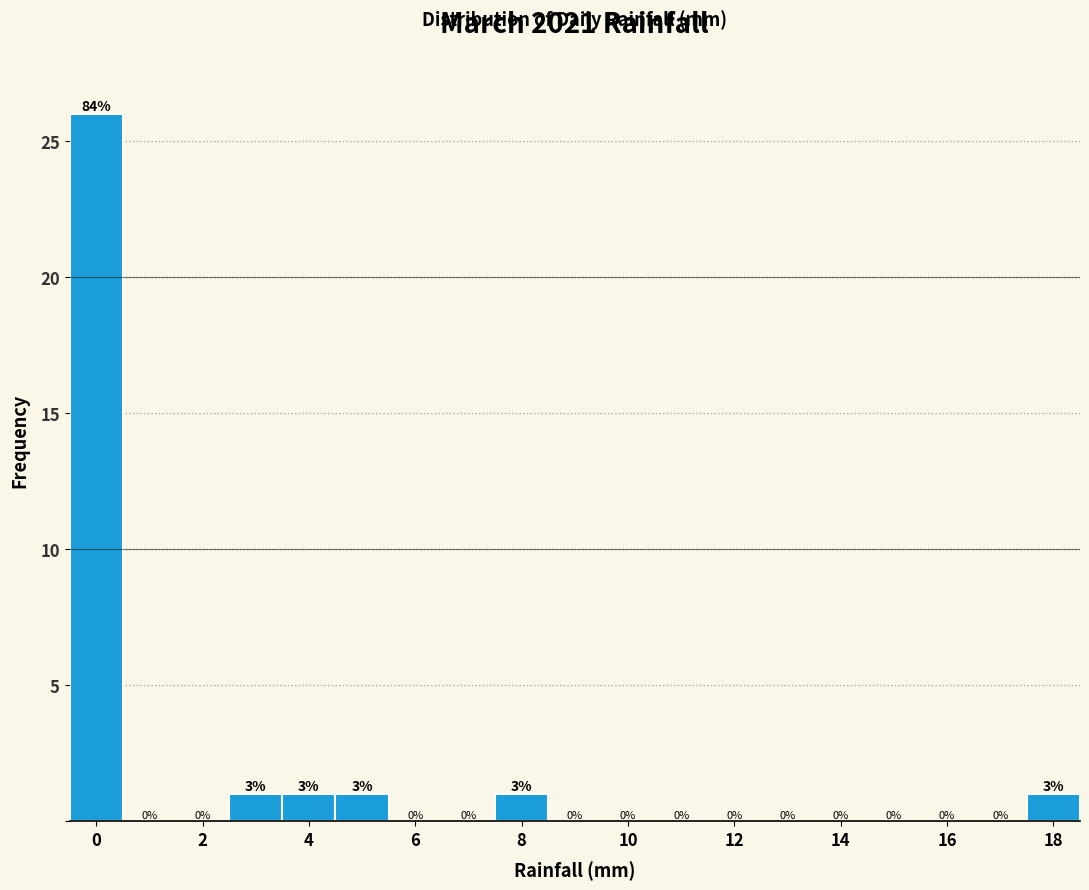

Over which range of the x-axis is the bar tallest?

-0.5 to 0.5